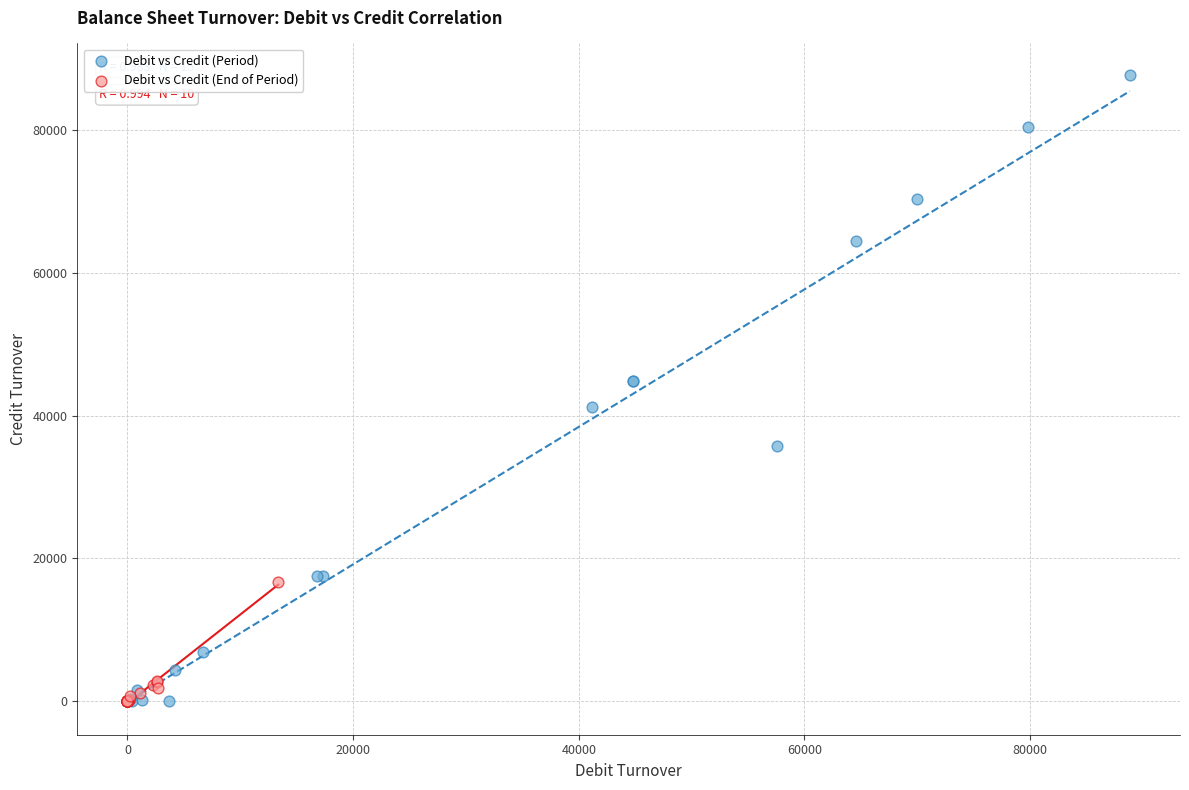

Which series contains the highest Y value?

Debit vs Credit (Period)